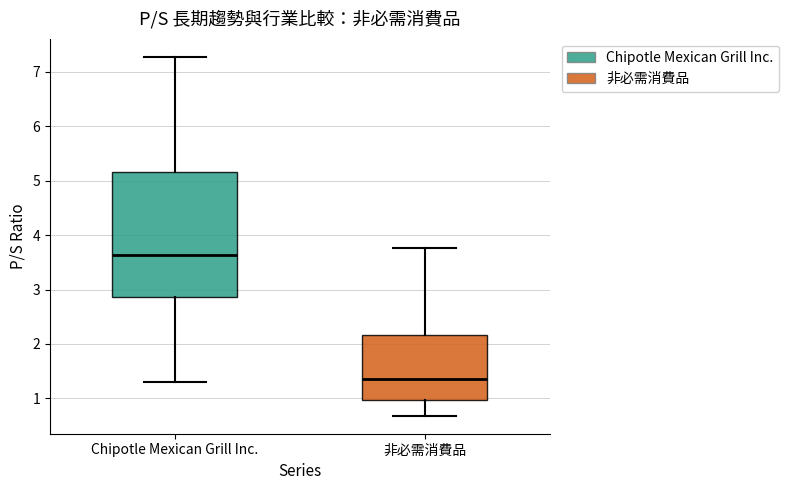

Comparing the boxes themselves (not the whiskers), which one is the tallest?

Chipotle Mexican Grill Inc.